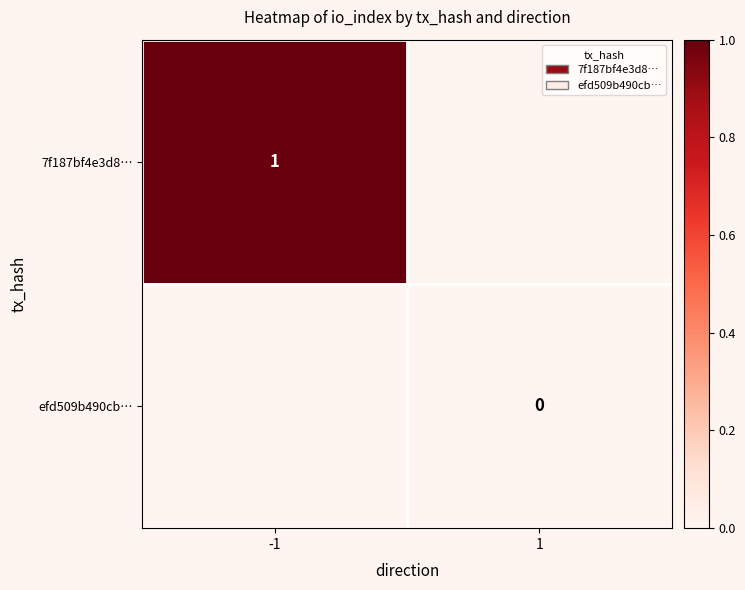

Which category has the lowest value across all series?

1